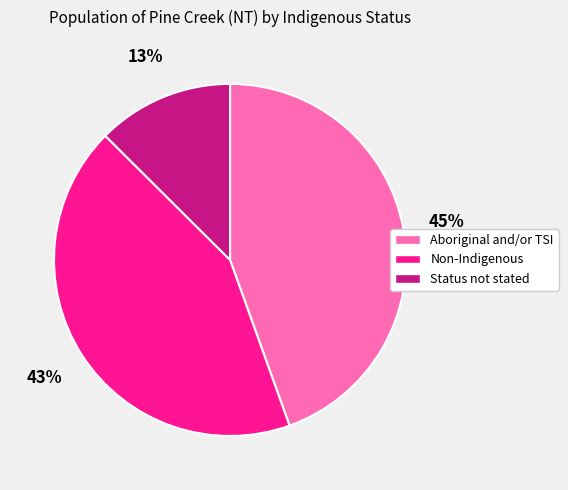

How many segments does this pie chart have?

3